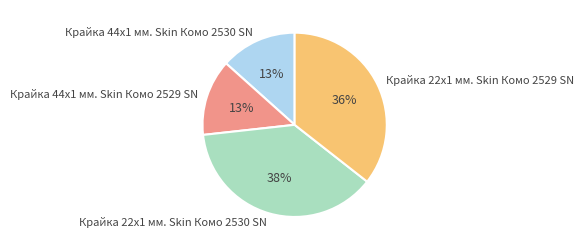

Which has a higher value, Крайка 22x1 мм. Skin Комо 2529 SN or Крайка 44x1 мм. Skin Комо 2530 SN?

Крайка 22x1 мм. Skin Комо 2529 SN